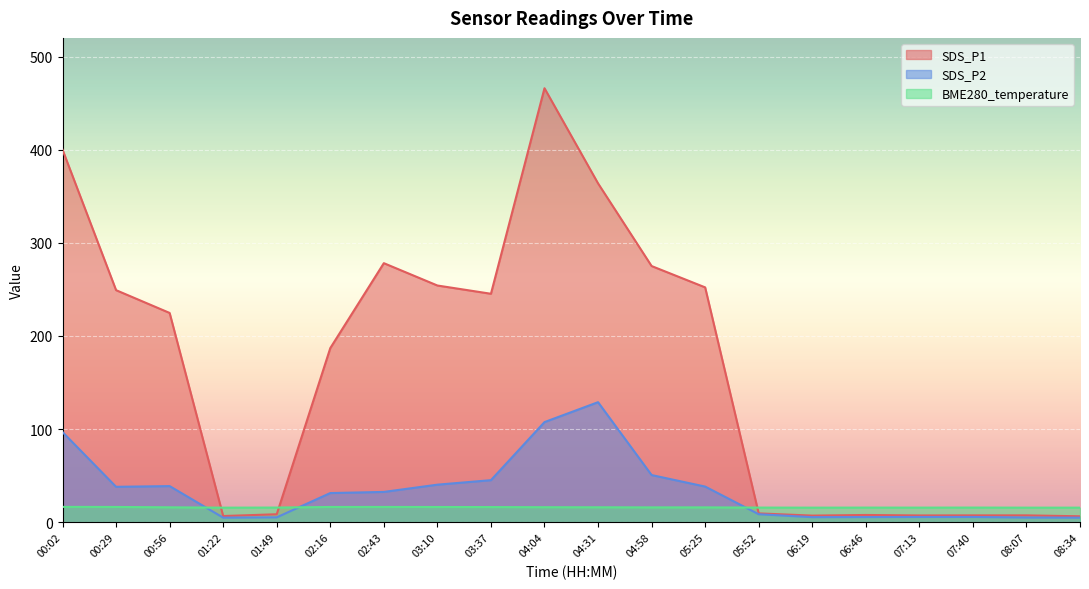

What is the total value across all series at 07:13?

28.8